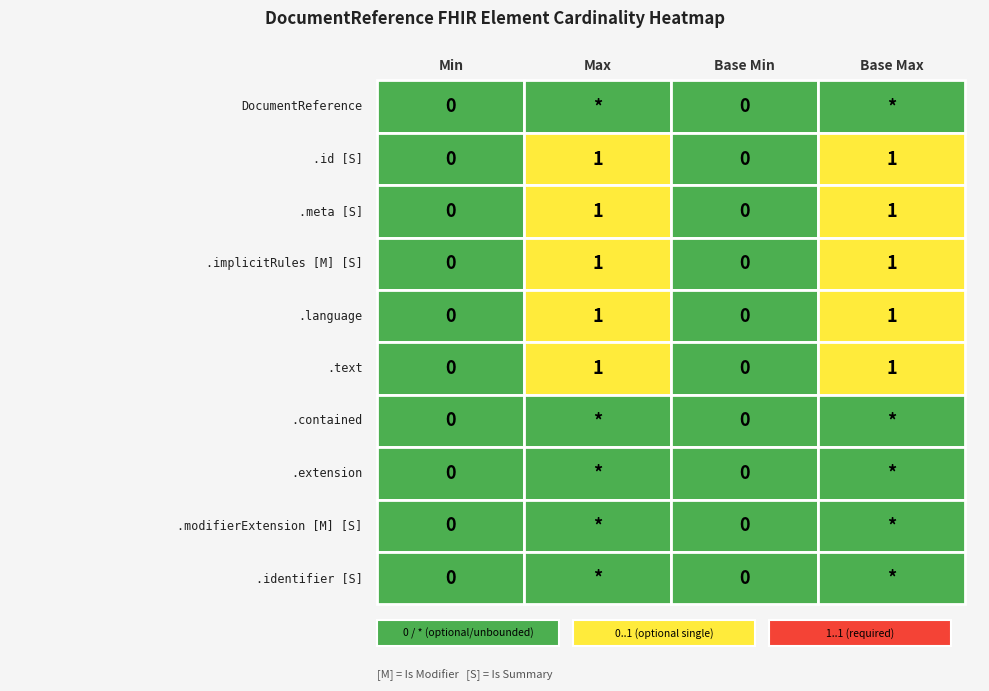

Between 4 and 8, which is larger?

4